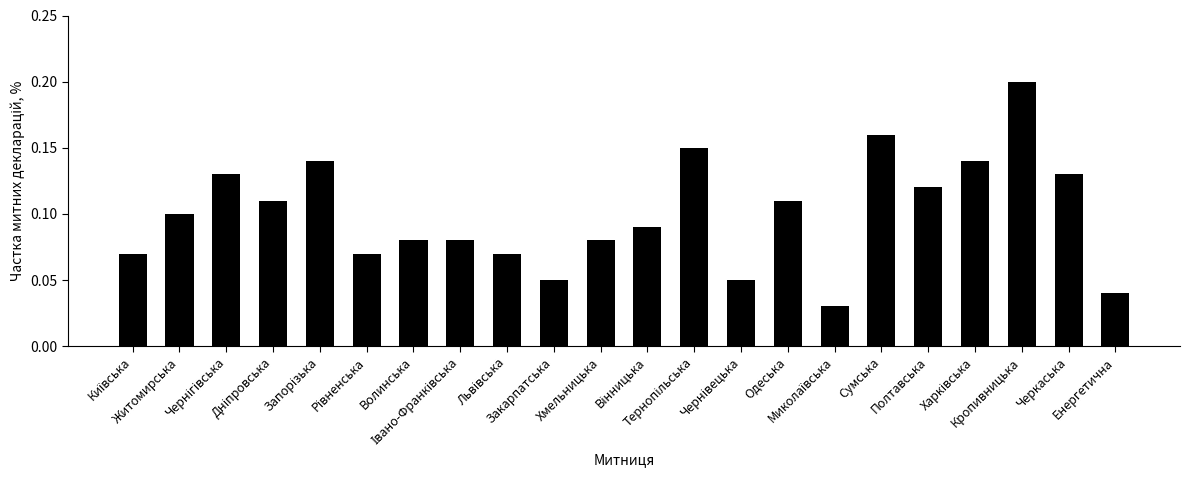

Does the chart contain any negative values?

No